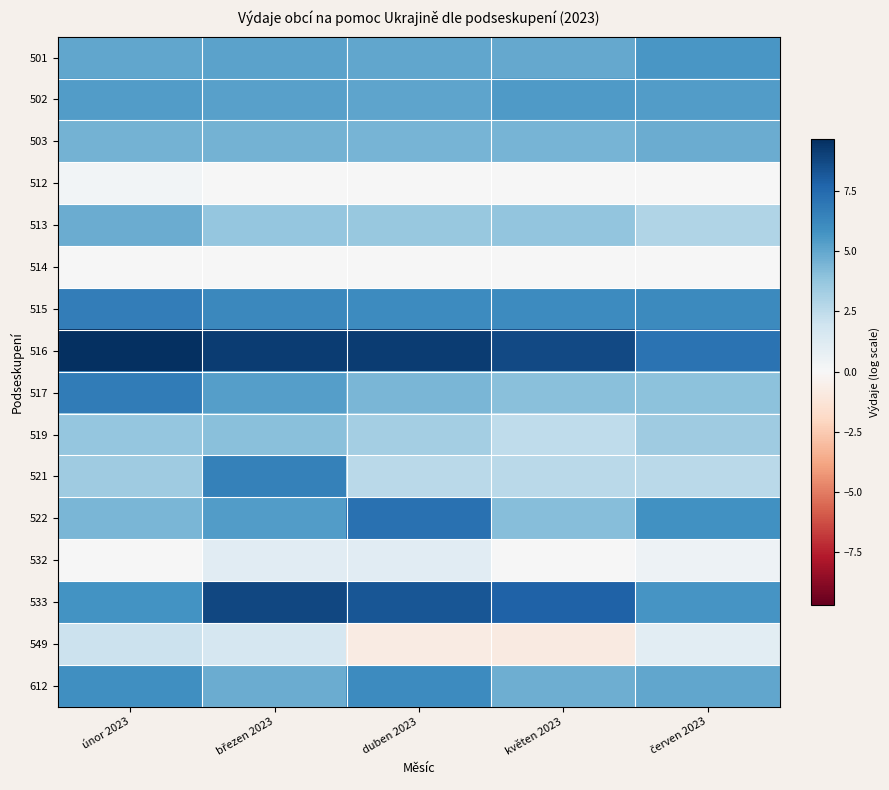

What is the minimum value shown in the chart?

-0.9